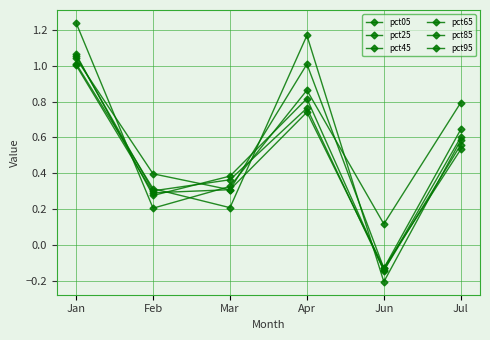

Does the chart have visible grid lines?

Yes